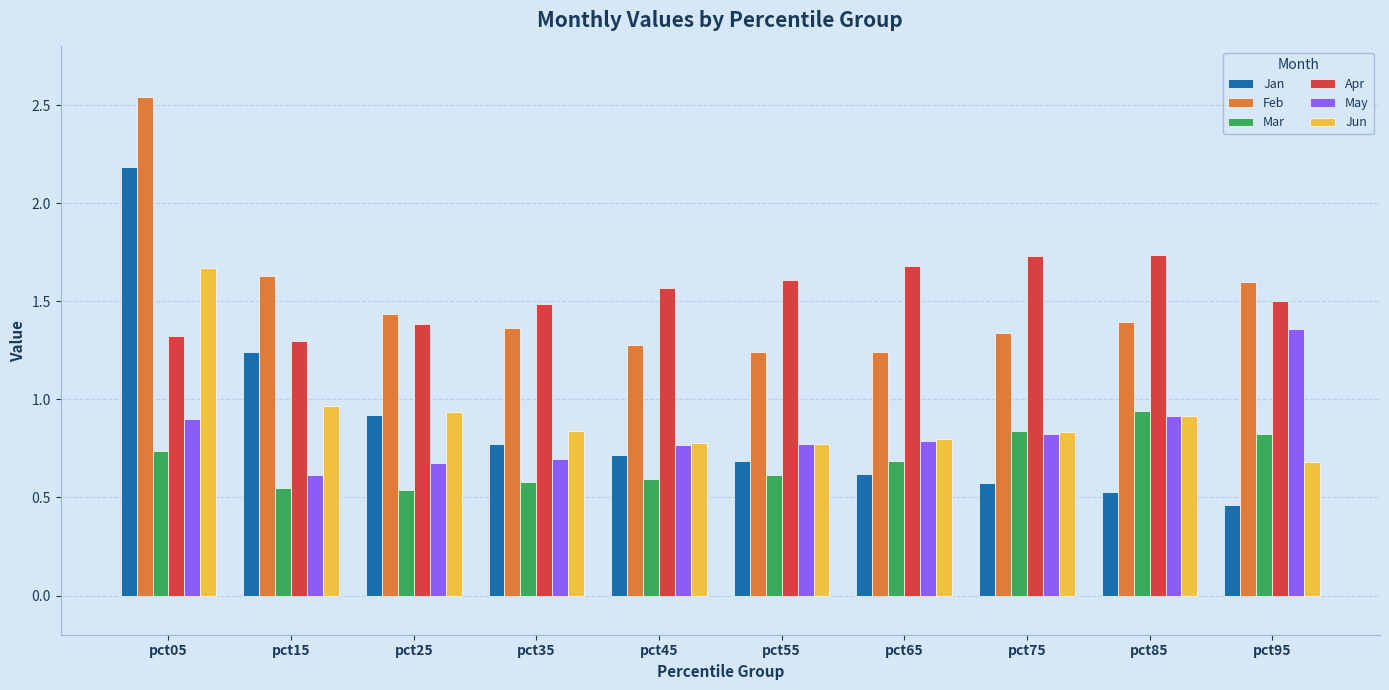

Count the number of data series in this chart.

6